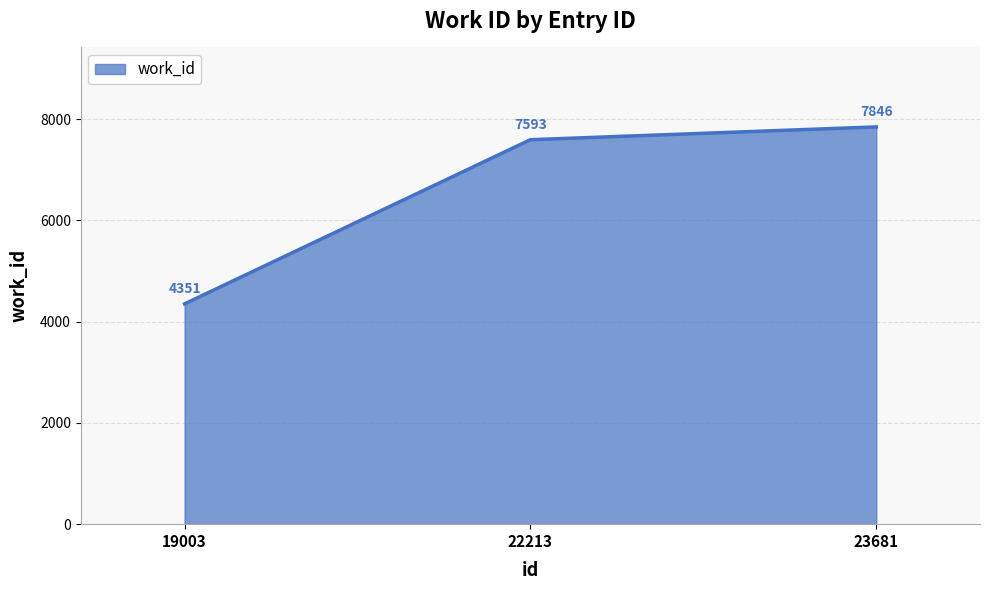

Rank the categories by value from highest to lowest.

23681, 22213, 19003